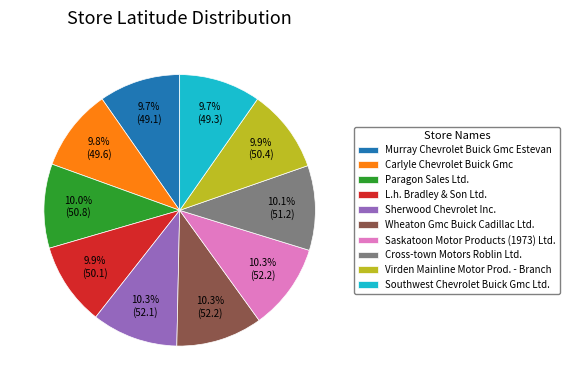

Approximately how many times larger is the value at Saskatoon Motor Products (1973) Ltd. compared to L.h. Bradley & Son Ltd.?

1.0